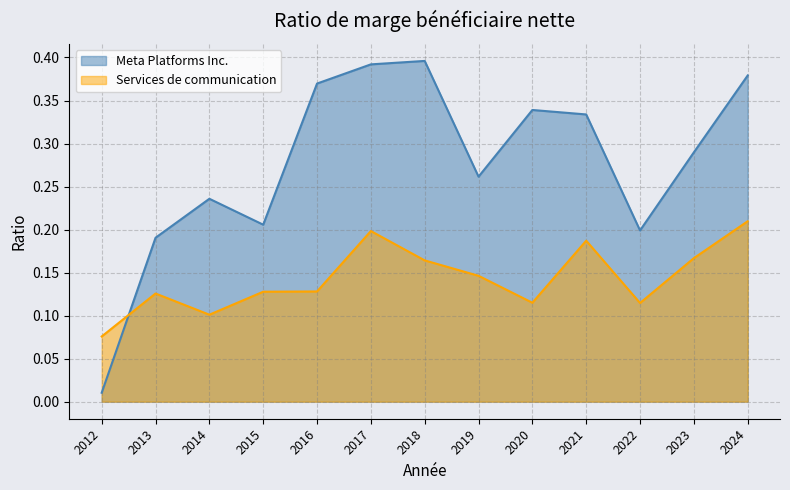

Is the value of Meta Platforms Inc. at 2020 greater than the value of Services de communication at 2017?

Yes